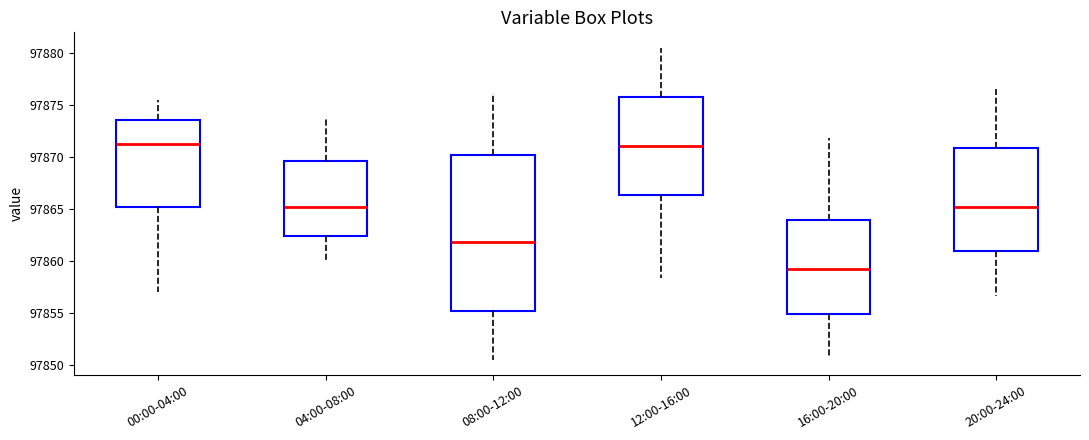

Where does the upper whisker of the box for 00:00-04:00 end on the y-axis? The values are not printed on the chart, so give them approximately, as read against the axis.

97875.5